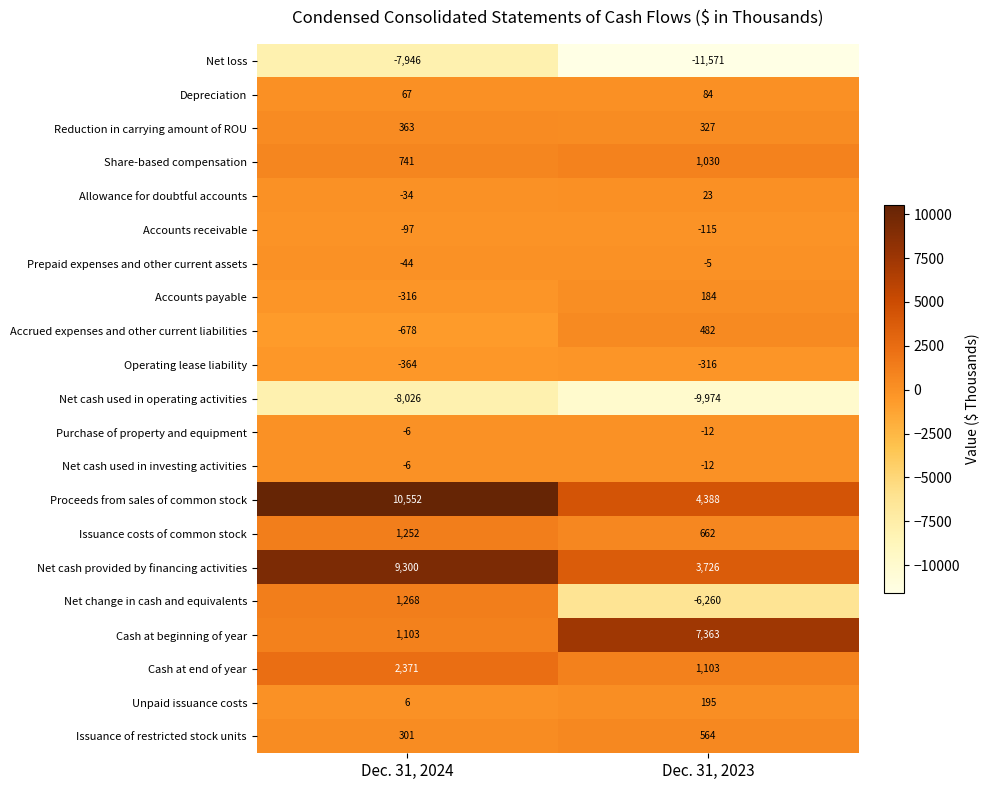

How many values in Accrued expenses and other current liabilities are below zero?

1